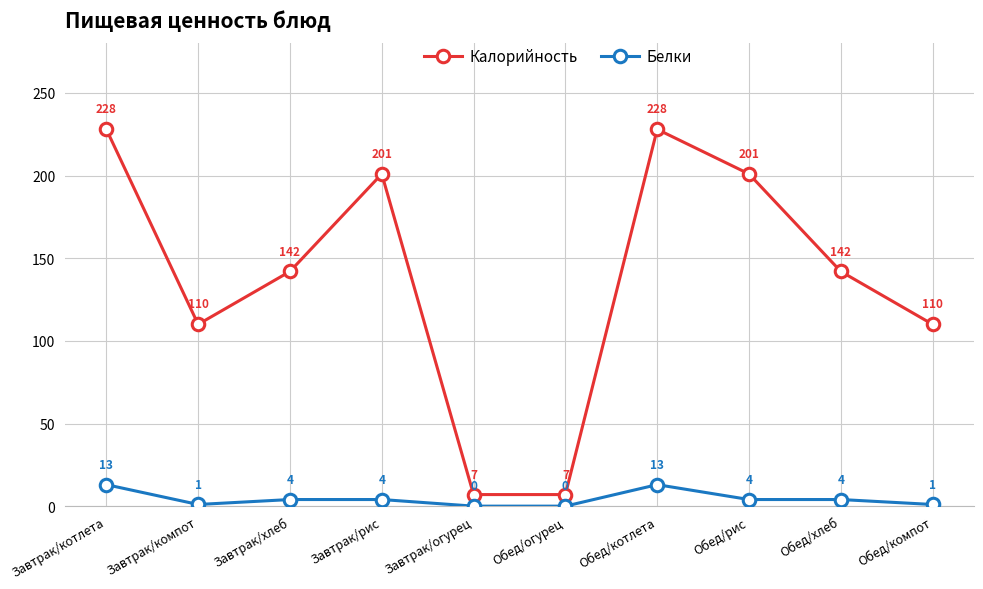

What is the maximum value for Калорийность?

228